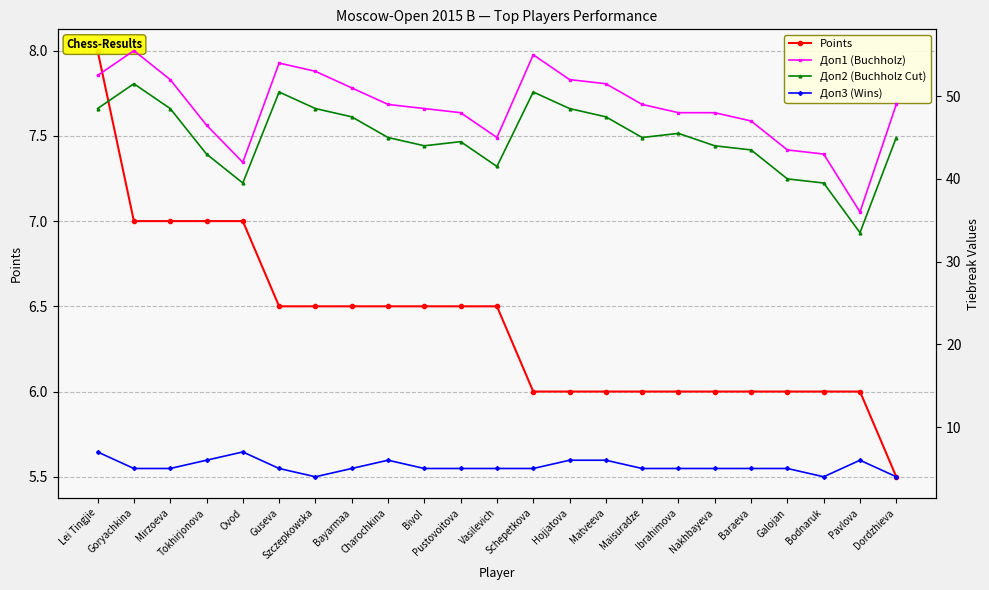

What is the value of the Points point at the 8th from the left?

6.5